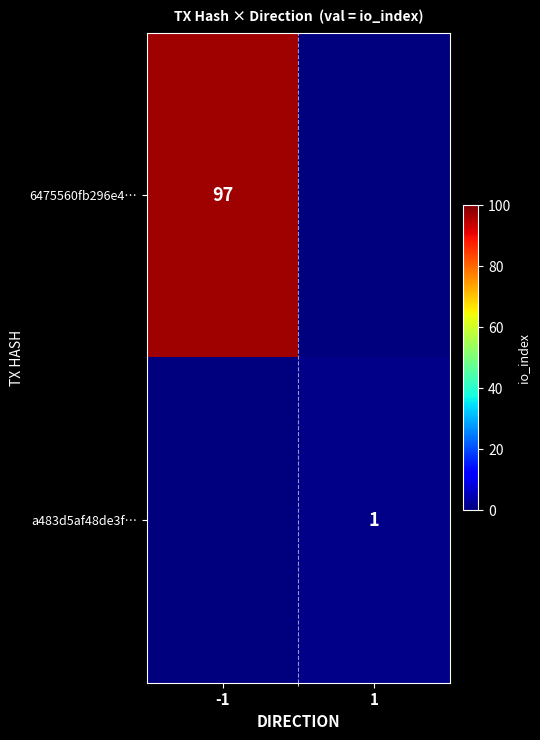

What is the smallest value displayed?

1.0